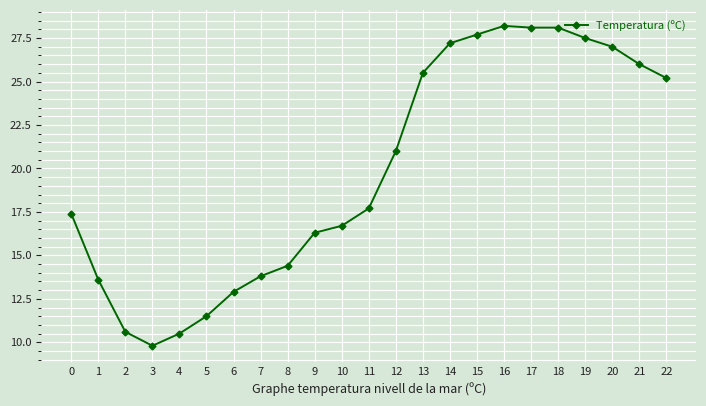

True or false: the data shows 15.9 at 2.

False